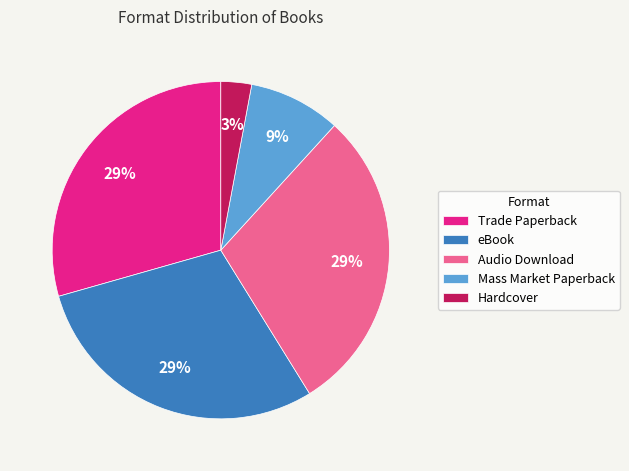

To the nearest percent, what is the difference between the largest and smallest slice percentages?

26%